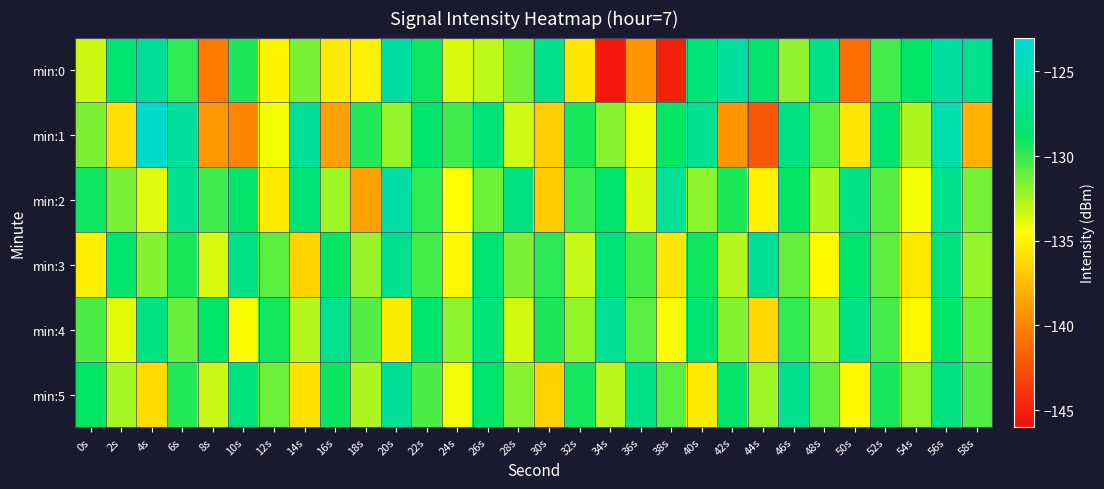

At which category is the sum across all series the highest?

56s